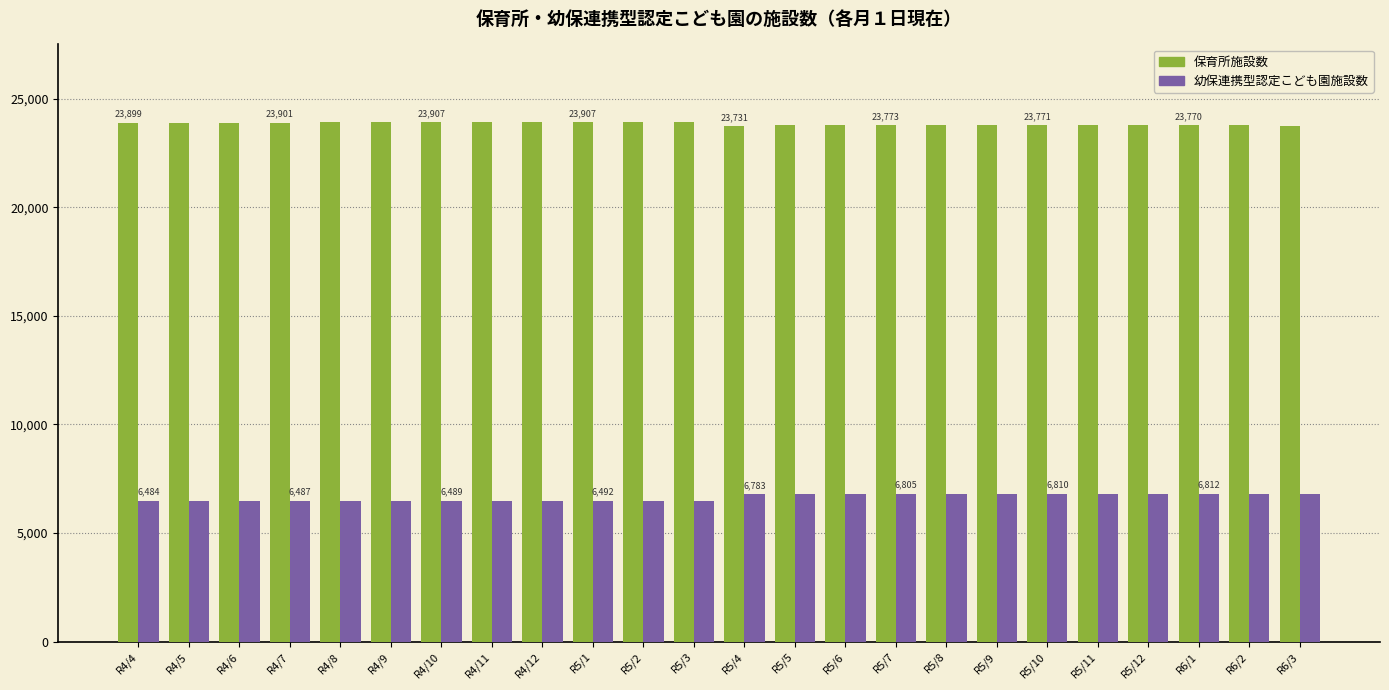

What is the smallest value displayed?

6484